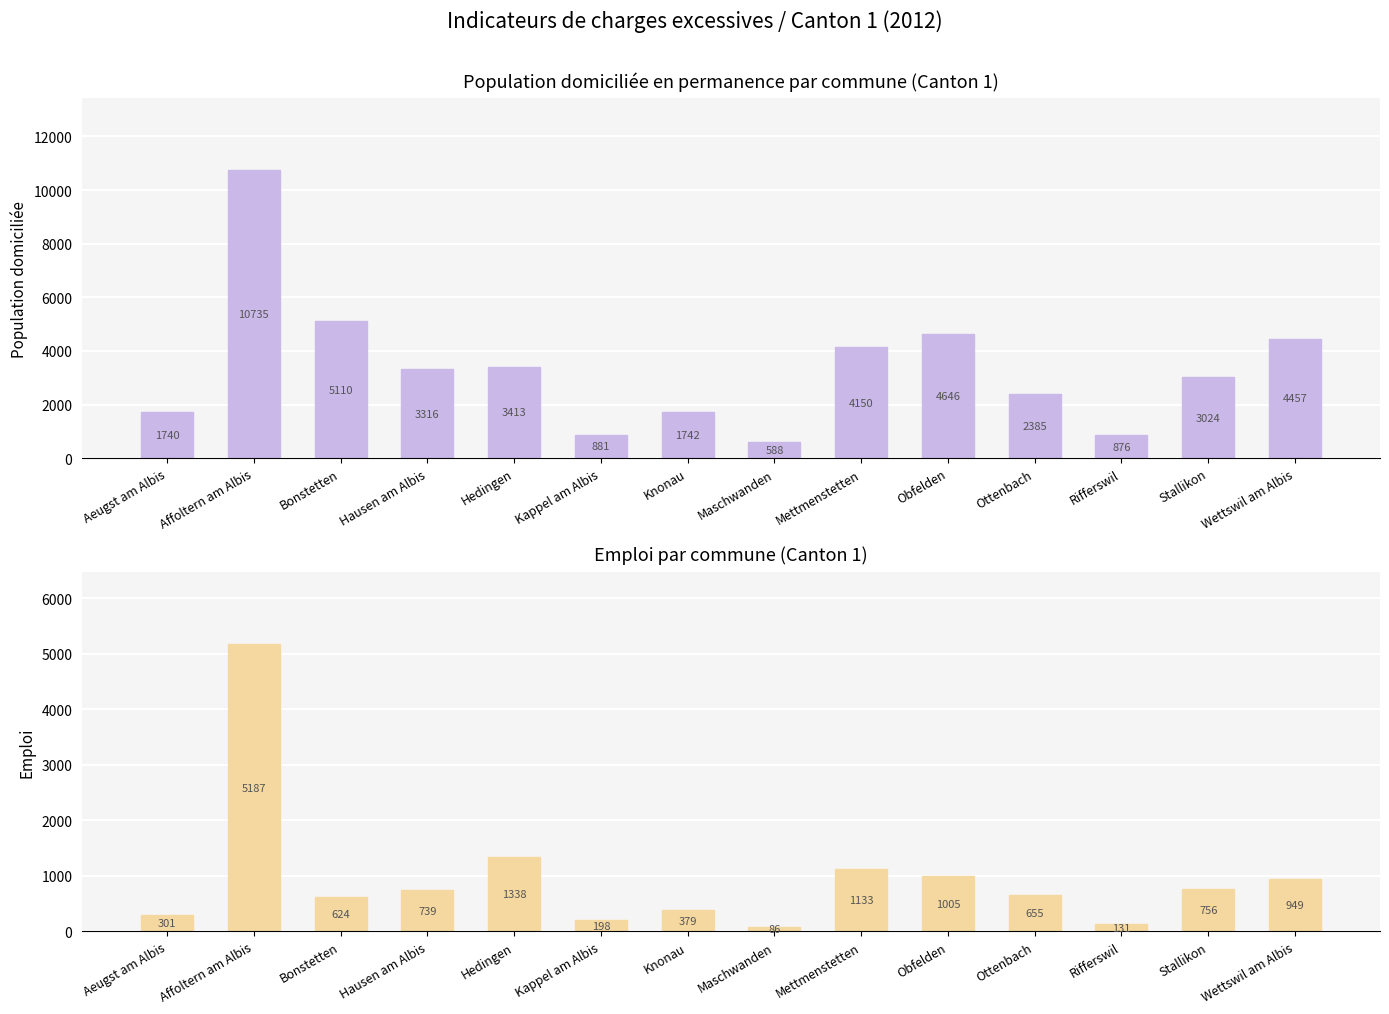

At which label does Emploi first exceed 739?

Affoltern am Albis